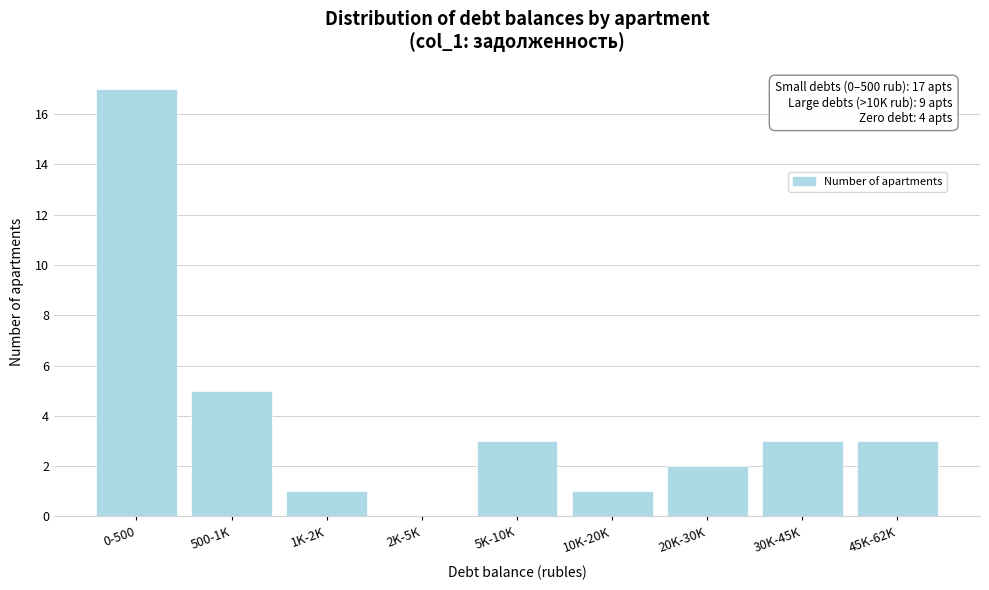

Reading right to left, transcribe all the data shown in this chart.

45K-62K=3	30K-45K=3	20K-30K=2	10K-20K=1	5K-10K=3	2K-5K=0	1K-2K=1	500-1K=5	0-500=17